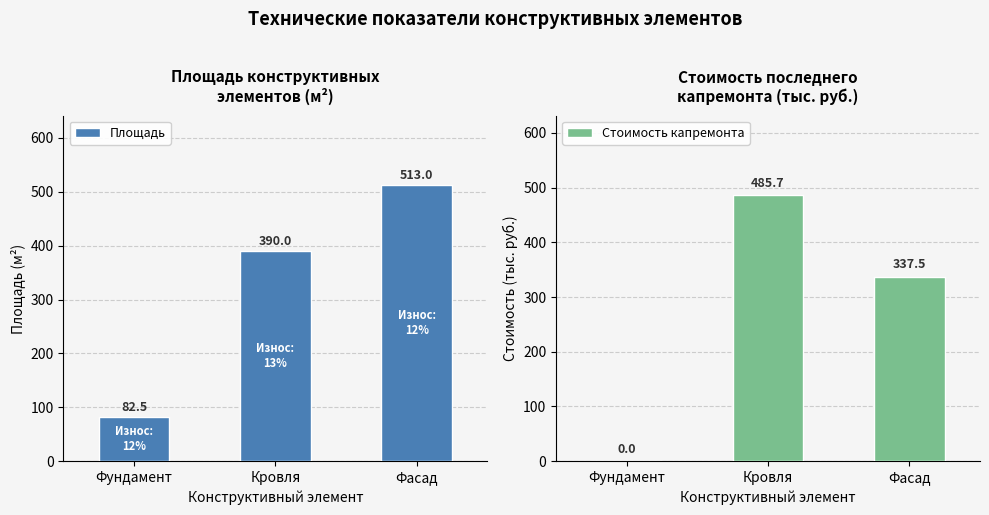

List the labels in order of Стоимость капремонта value, largest first.

Кровля, Фасад, Фундамент